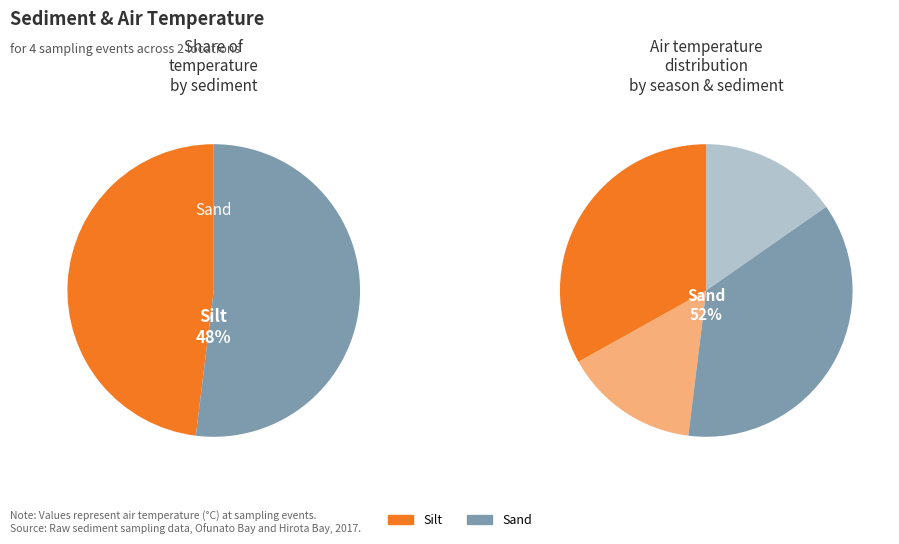

True or false: Sand accounts for 26% of the total.

False